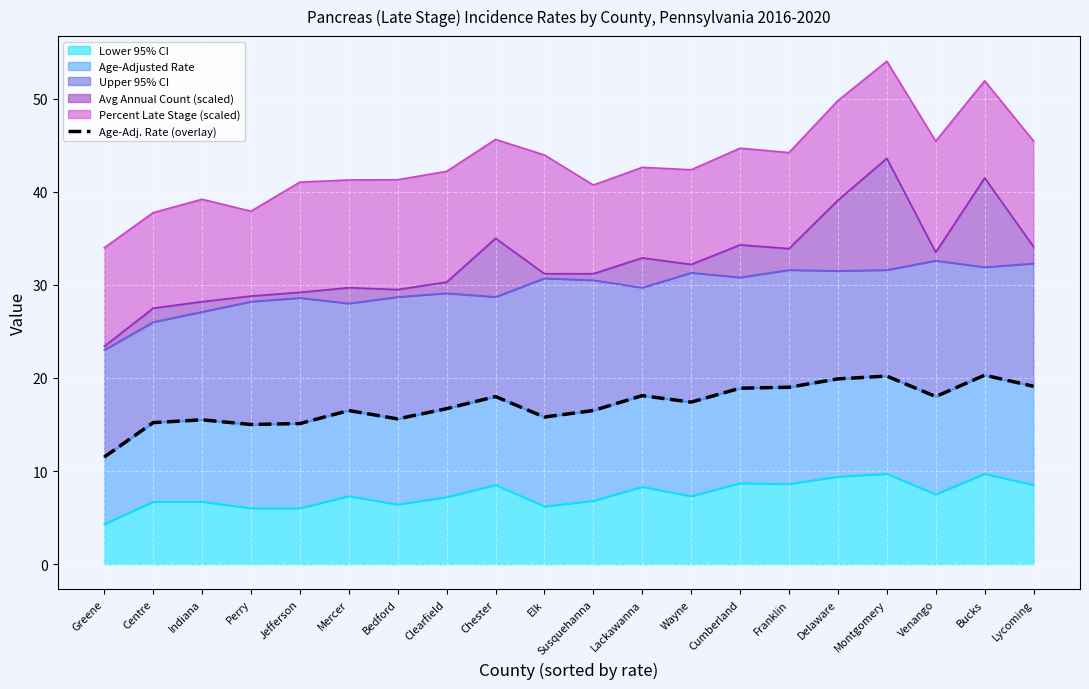

Reading left to right, what are all the values shown in this chart?

11.5	15.2	15.5	15.0	15.1	16.5	15.6	16.7	18.0	15.8	16.5	18.1	17.4	18.9	19.0	19.9	20.2	18.0	20.3	19.1